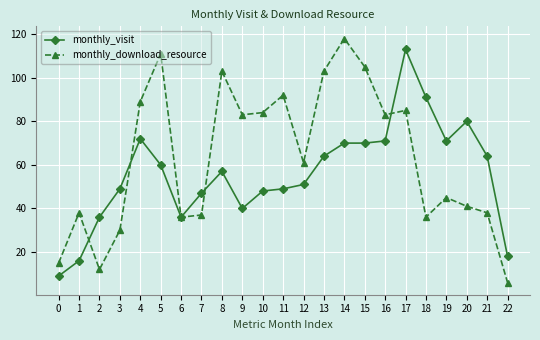

At which category is the sum across all series the highest?

17